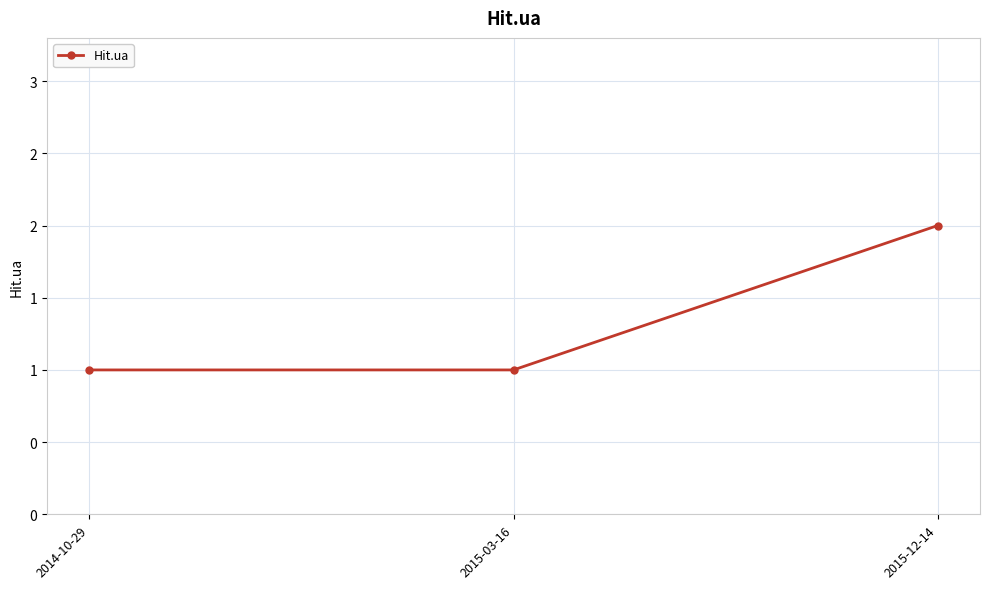

Is this an area chart (filled region under the line)?

No